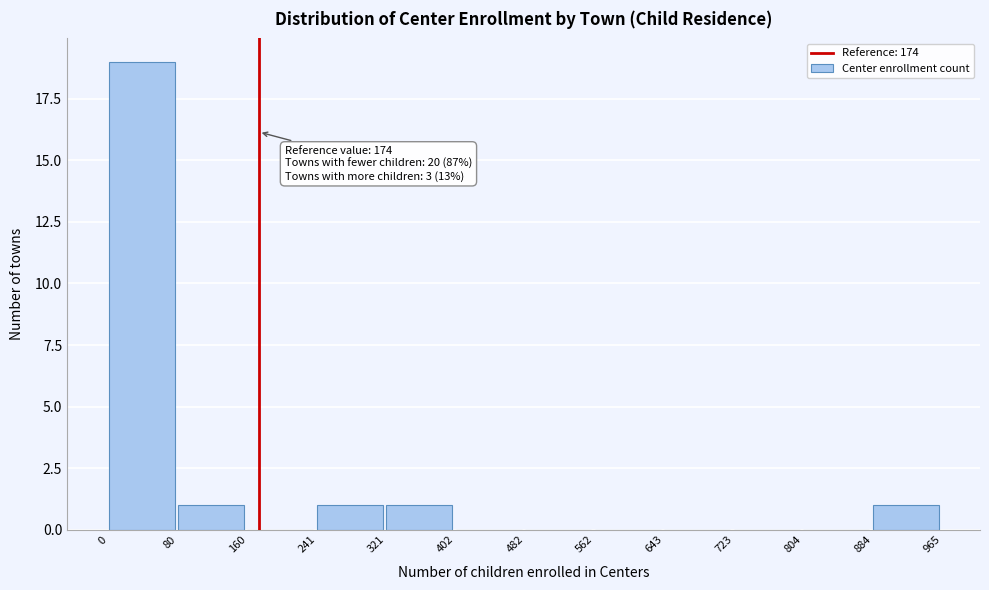

Over which range of the x-axis is the bar tallest?

0 to 80